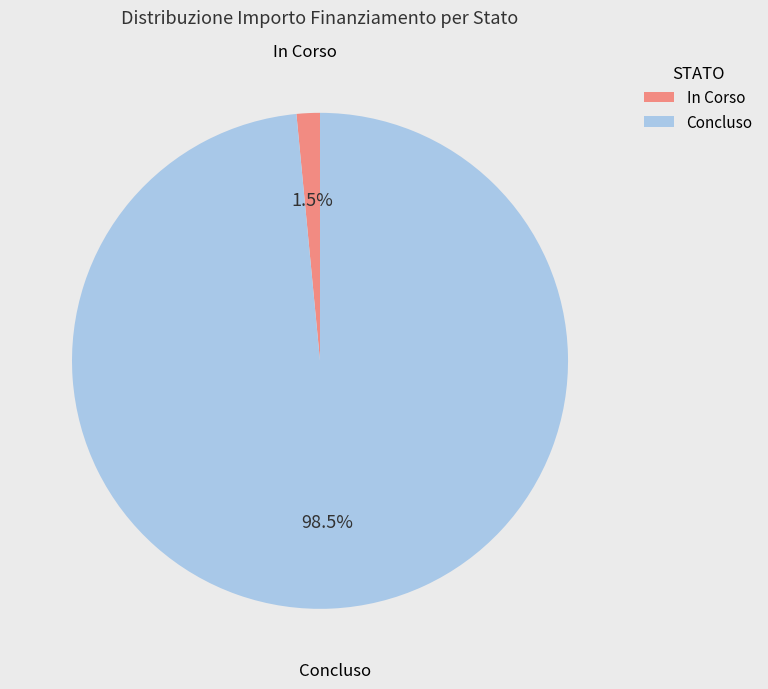

Between Concluso and In Corso, which is larger?

Concluso